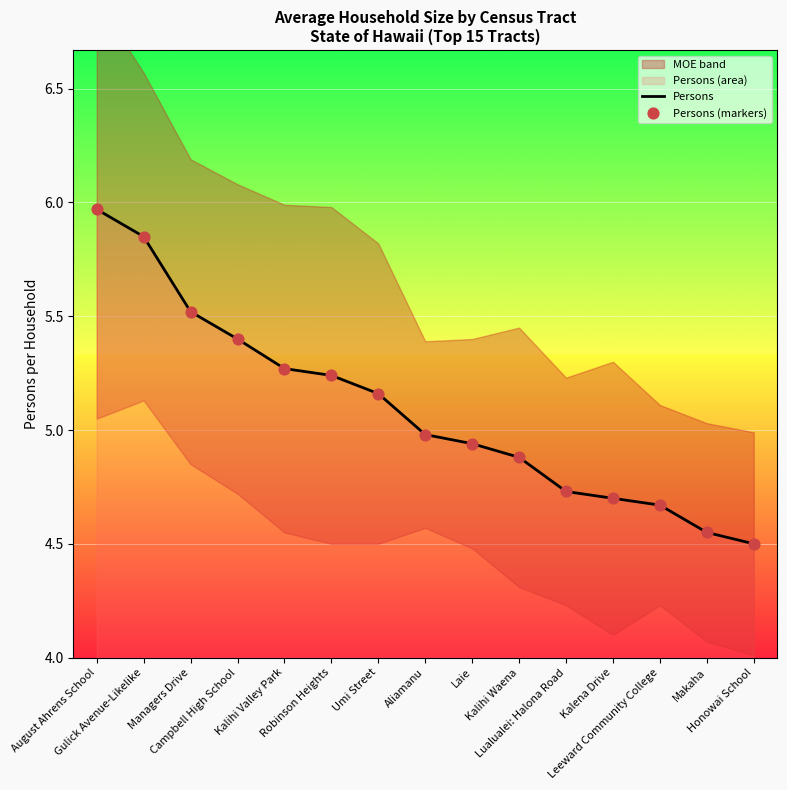

Which series has the largest Y range (max minus min)?

Persons